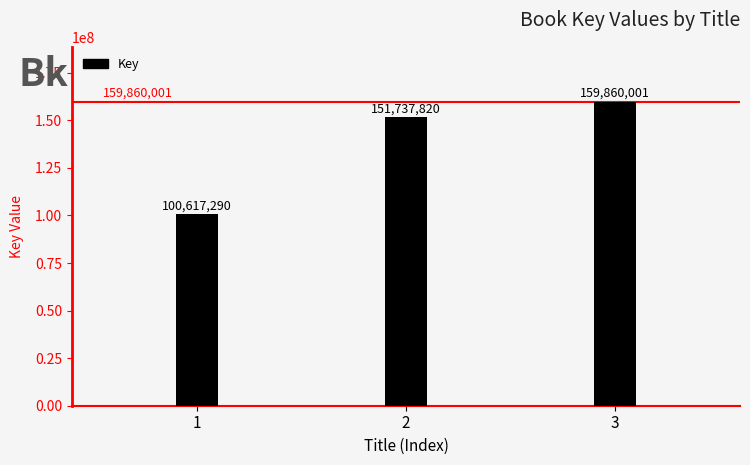

What is the smallest value displayed?

100617290